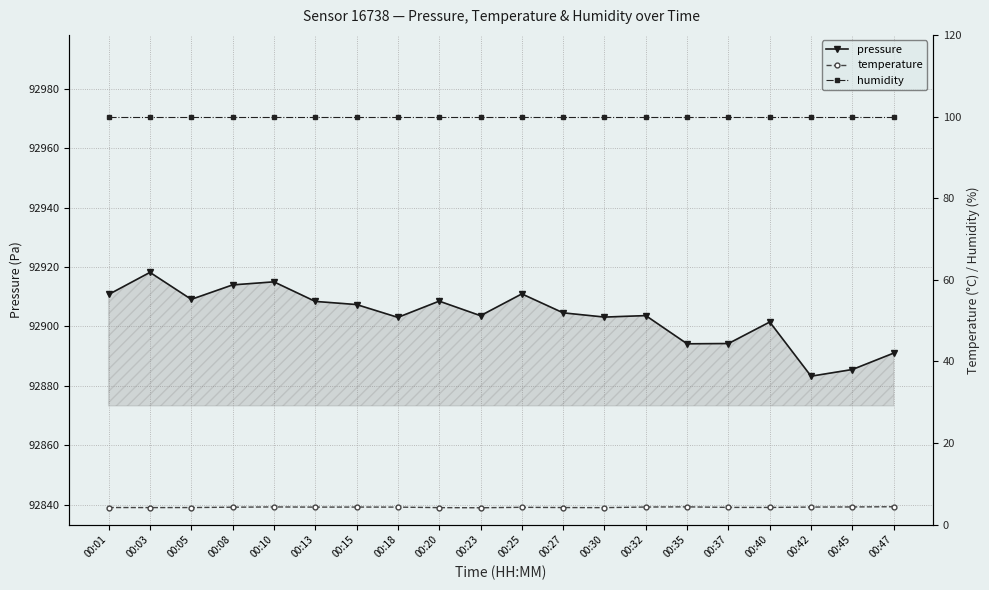

Does the chart have visible grid lines?

Yes